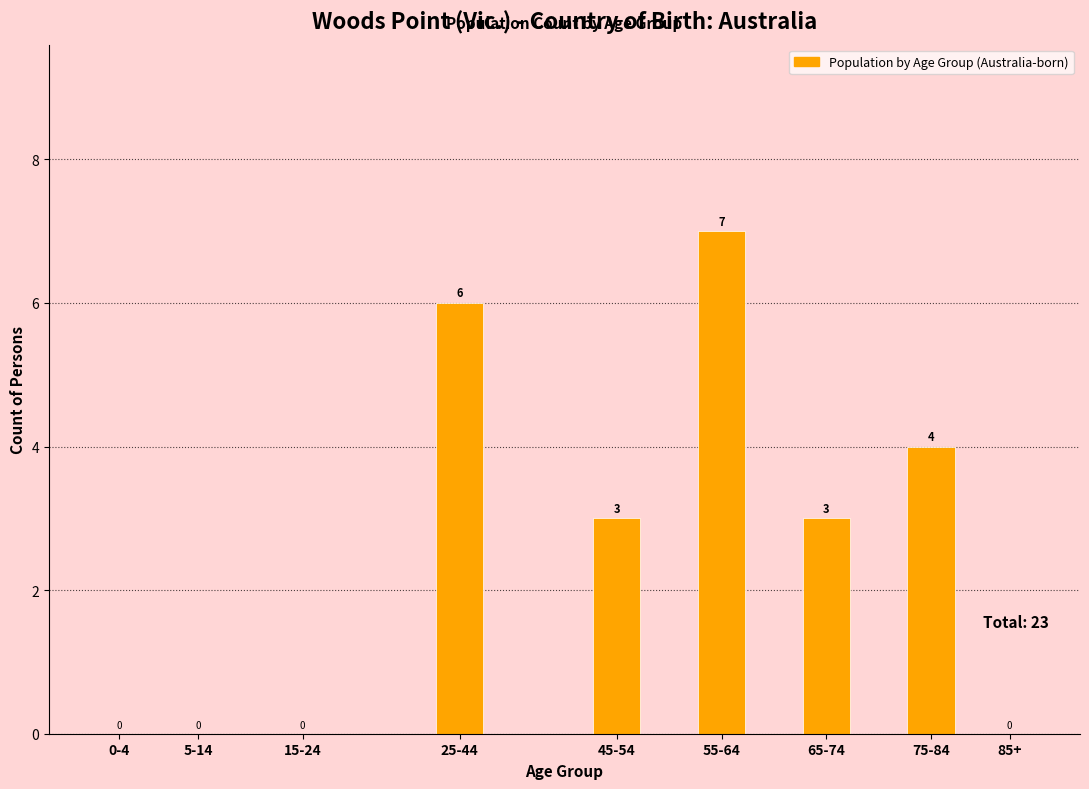

Reading left to right, extract all data points from this chart.

0-4=0	5-14=0	15-24=0	25-44=6	45-54=3	55-64=7	65-74=3	75-84=4	85+=0